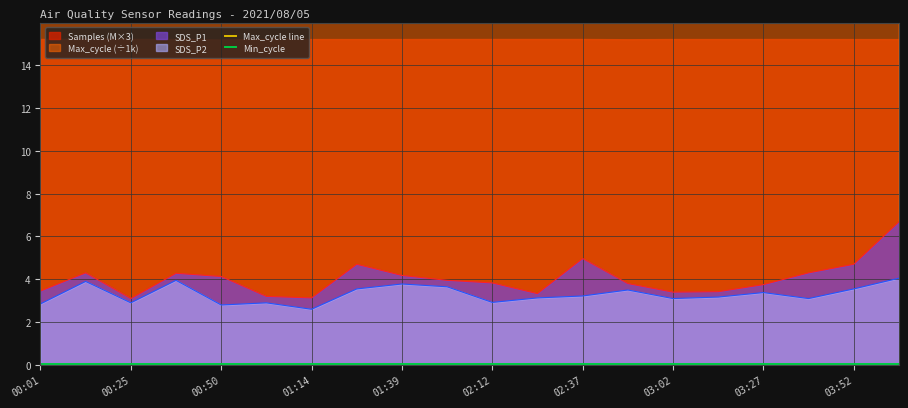

True or false: SDS_P1 has a value of 5.0 at 02:37.

True